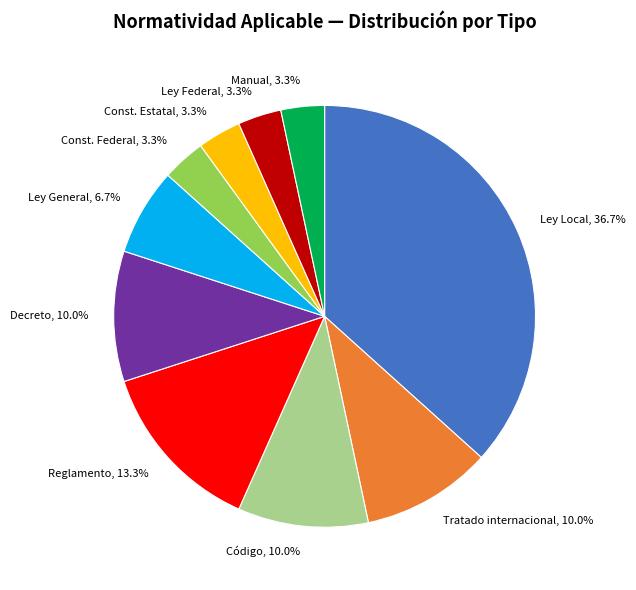

Is Const. Federal the majority of the pie?

No